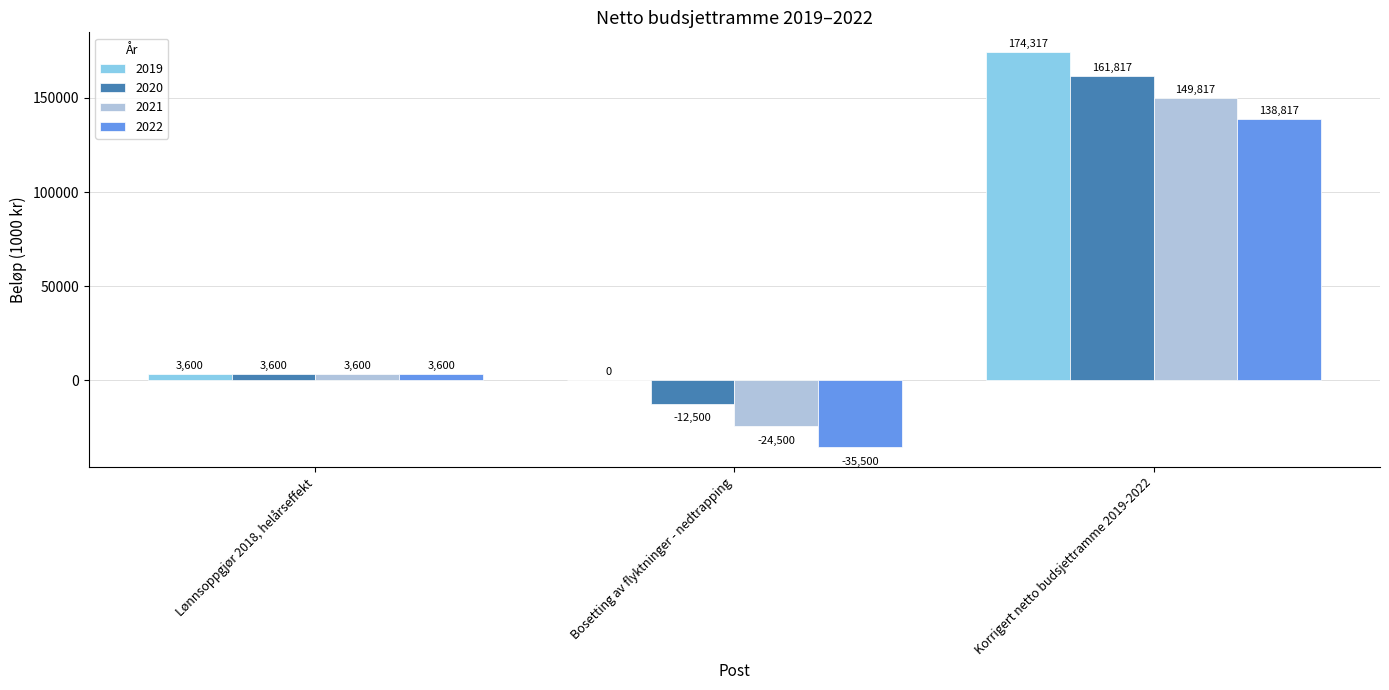

The value of 2022 at Bosetting av flyktninger - nedtrapping is -35500. True or false?

True